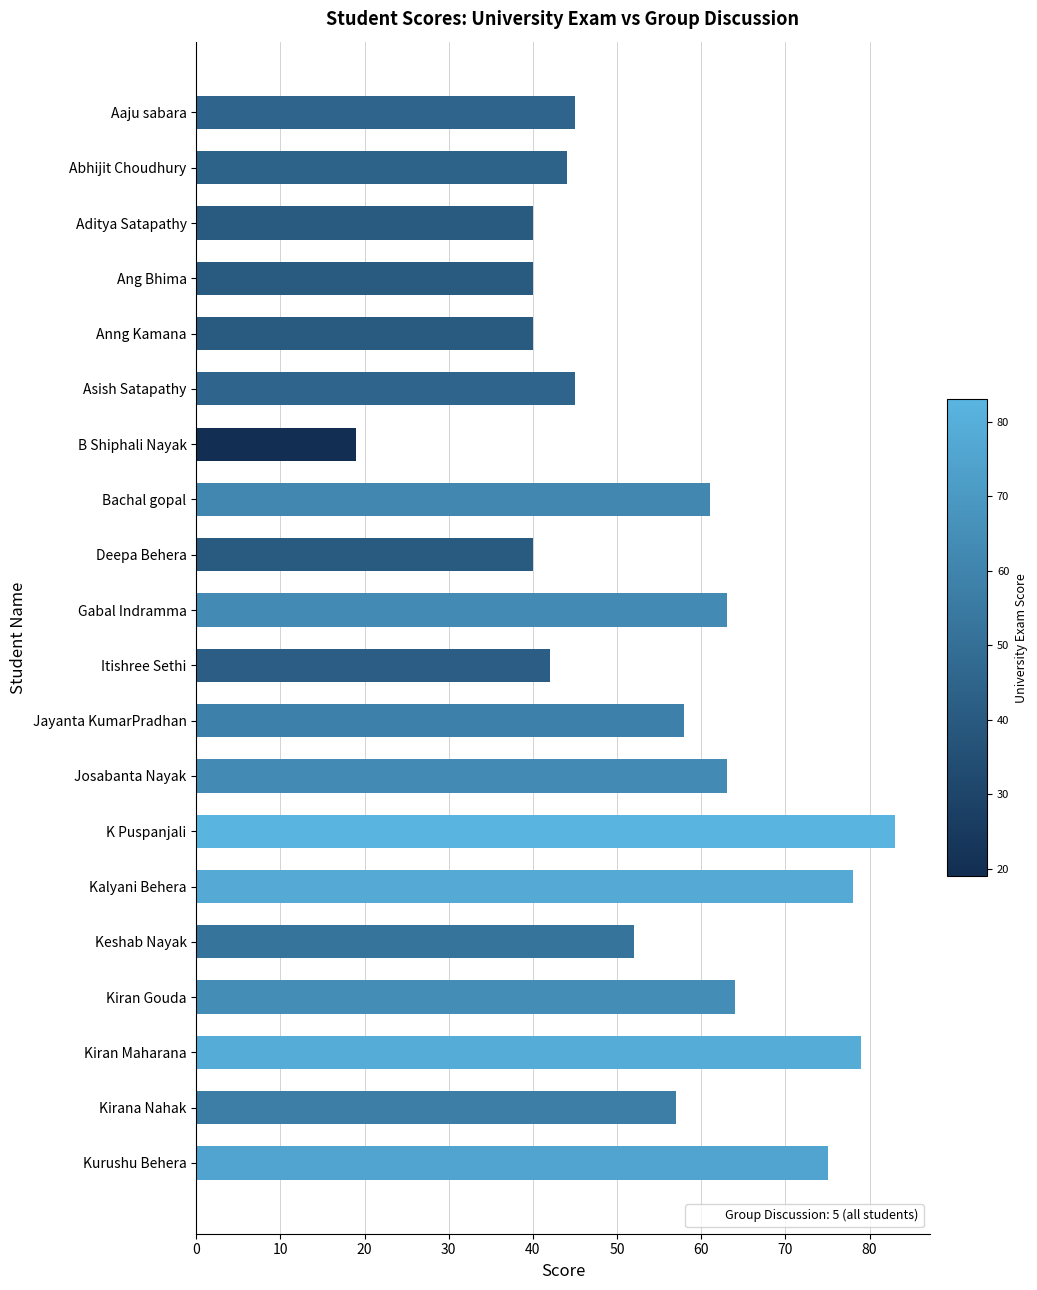

What is the smallest value displayed?

19